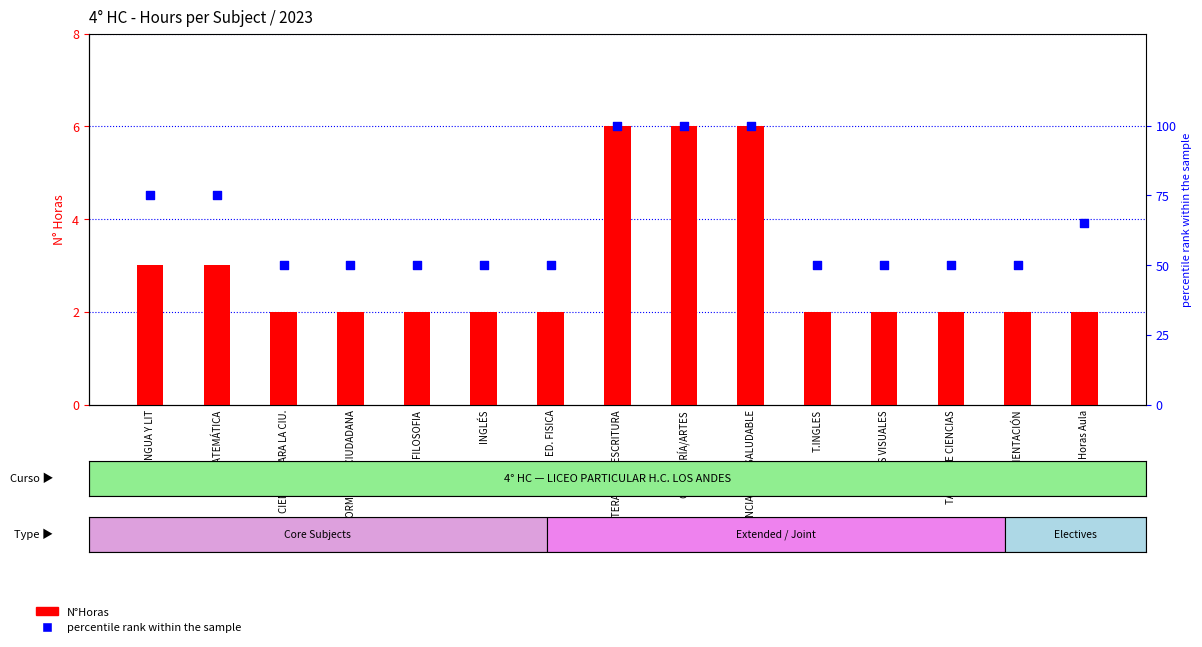

What is the total value across all series at CIENCIAS/P. V. SALUDABLE?

106